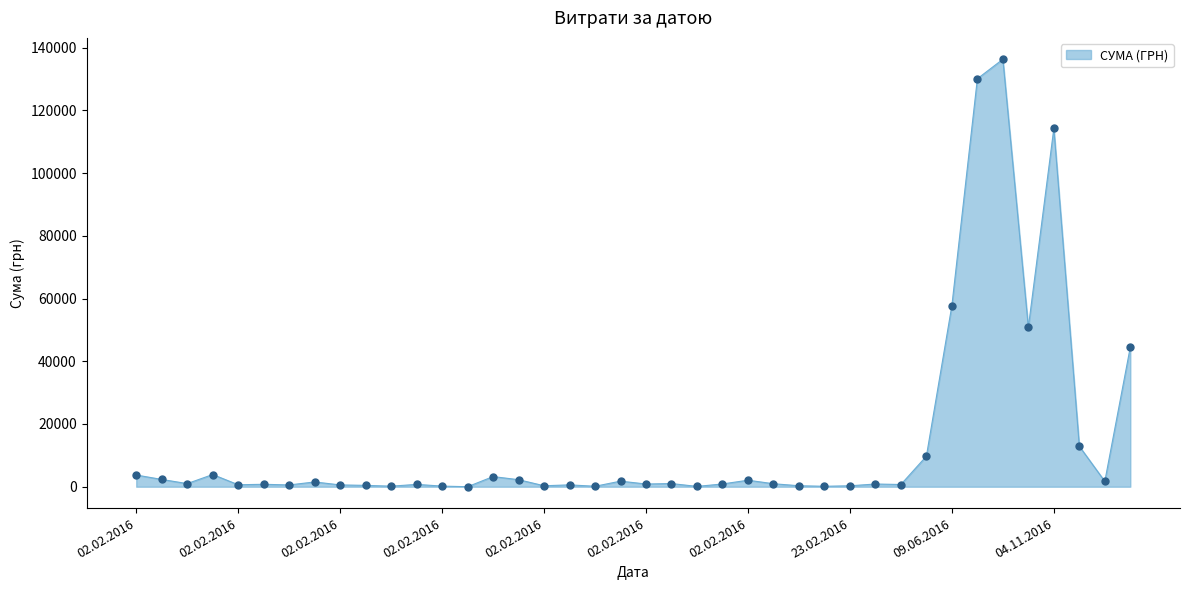

What is the greatest value displayed?

136308.4